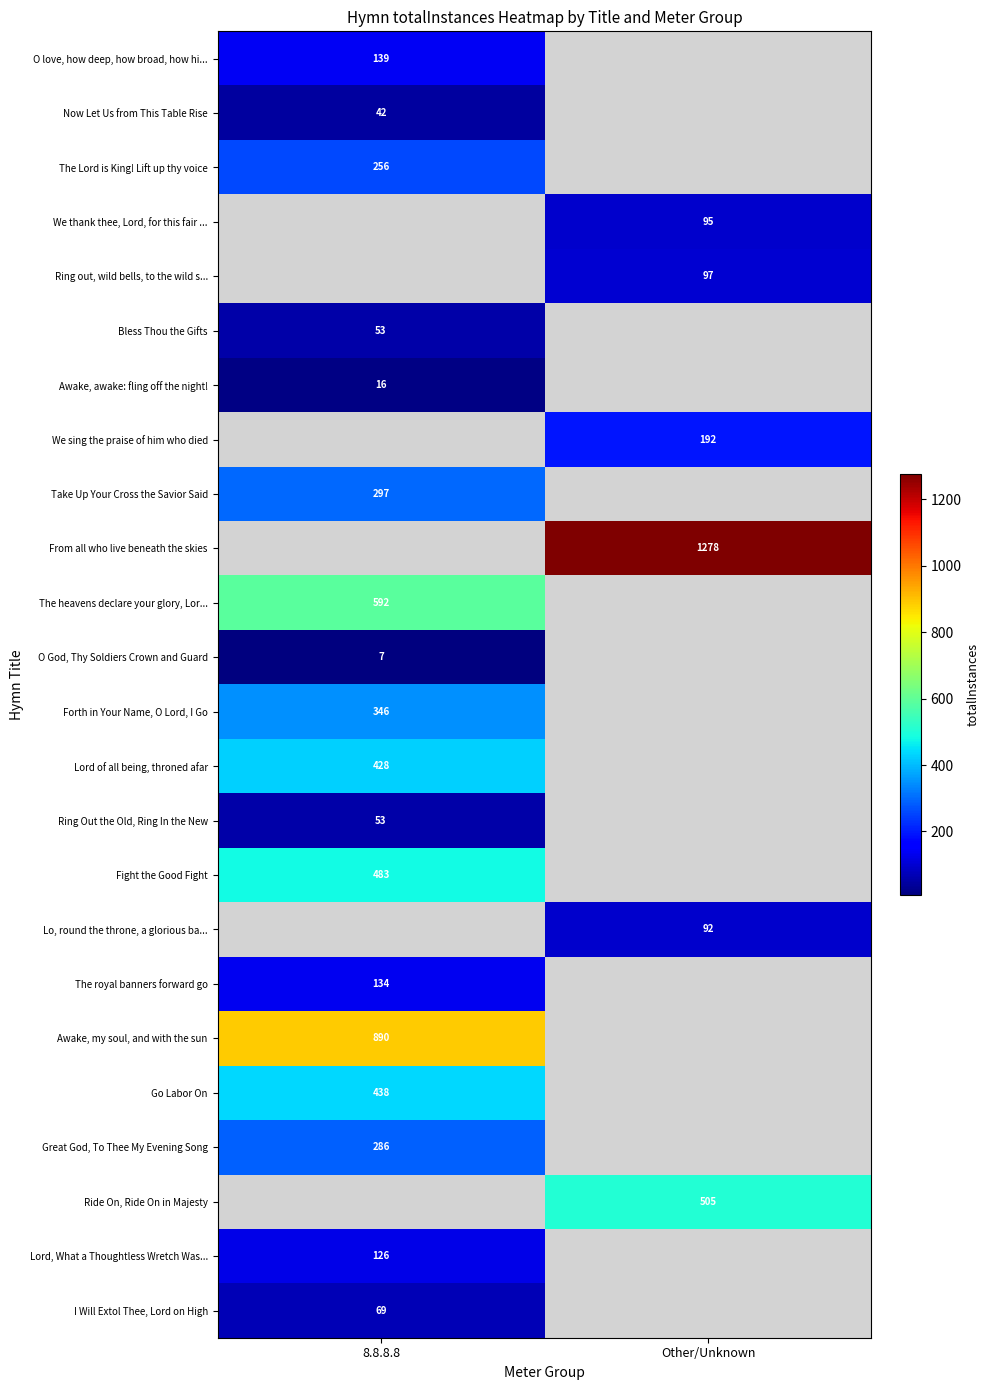

Which label corresponds to the smallest value in the chart?

8.8.8.8